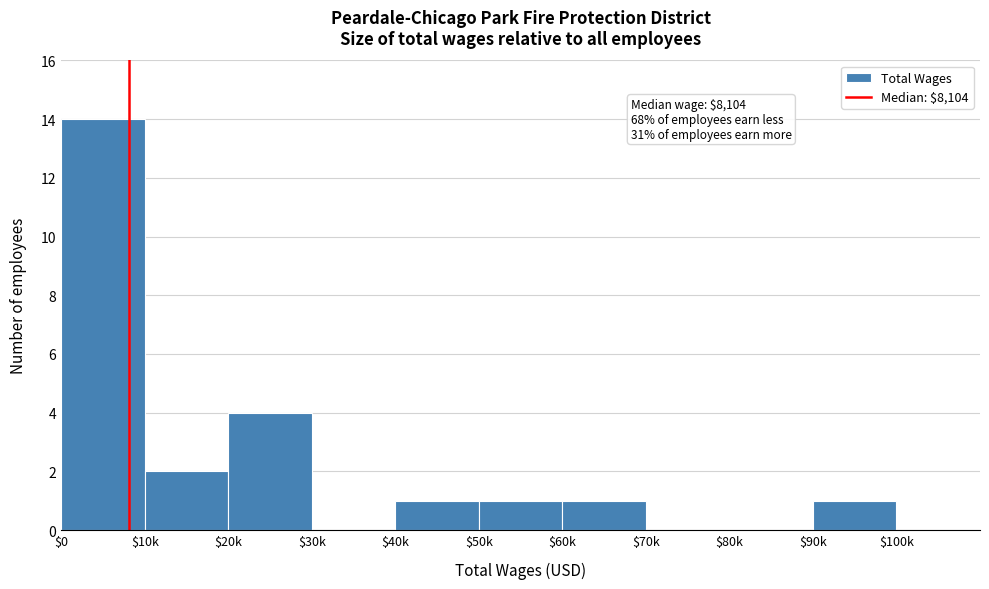

Which label corresponds to the largest value in the chart?

$0